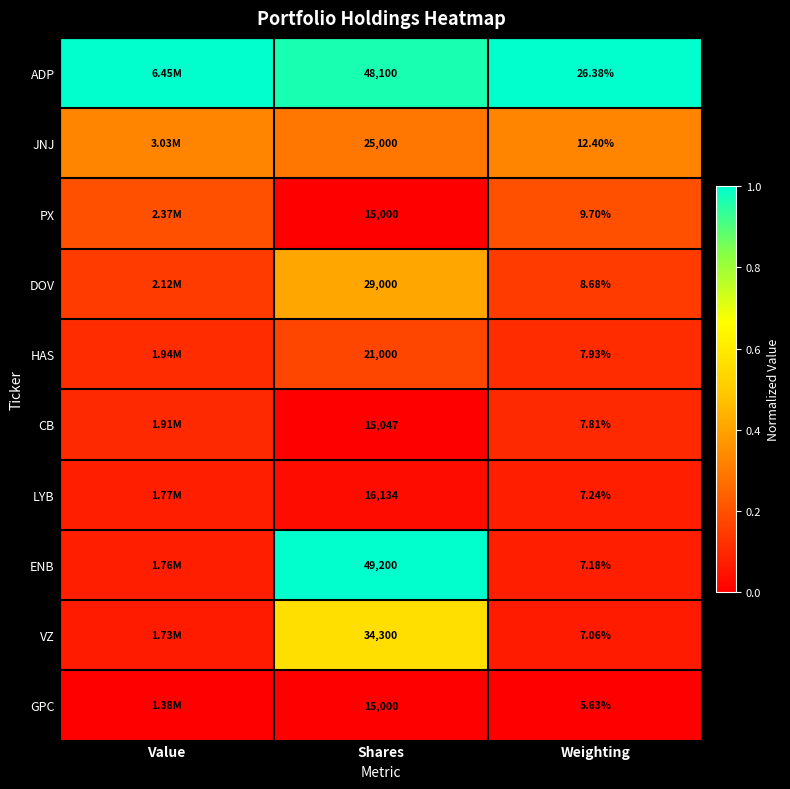

Between Shares and Weighting, which series saw the biggest shift?

ENB